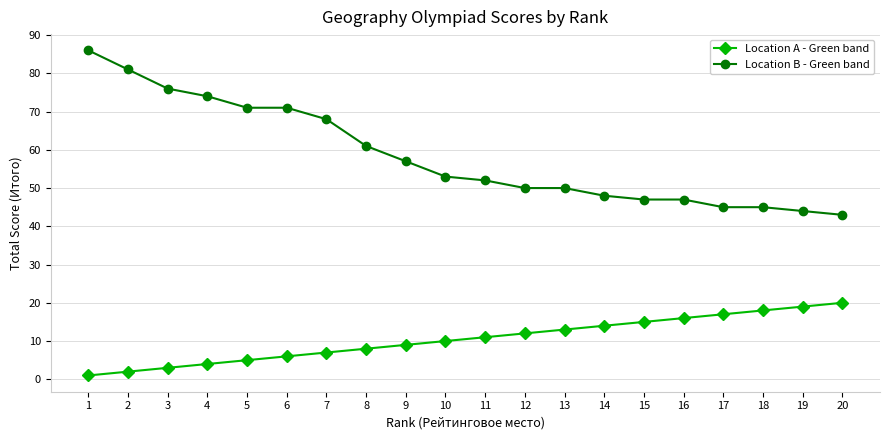

Which series changed the most between 5 and 10?

Location B - Green band